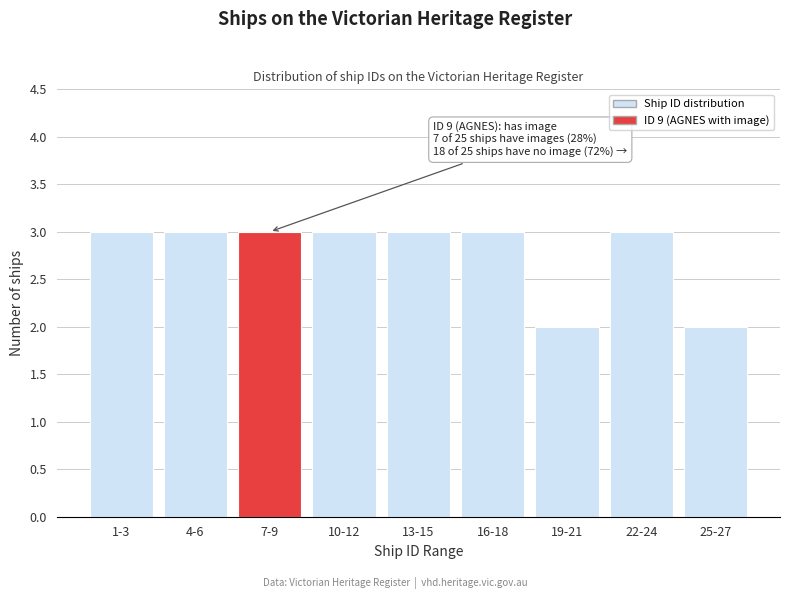

Reading left to right, extract all data points from this chart.

1-3=3	4-6=3	7-9=3	10-12=3	13-15=3	16-18=3	19-21=2	22-24=3	25-27=2